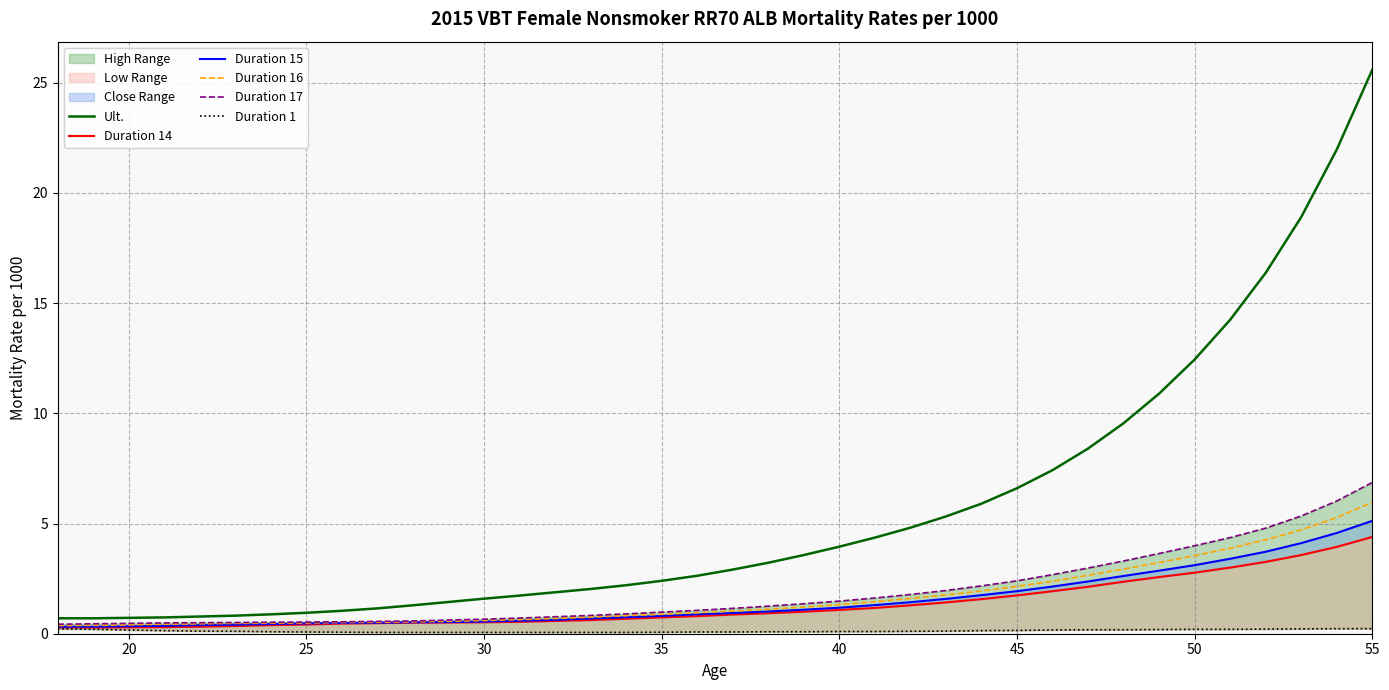

At which label is Ult. closest to 13?

50